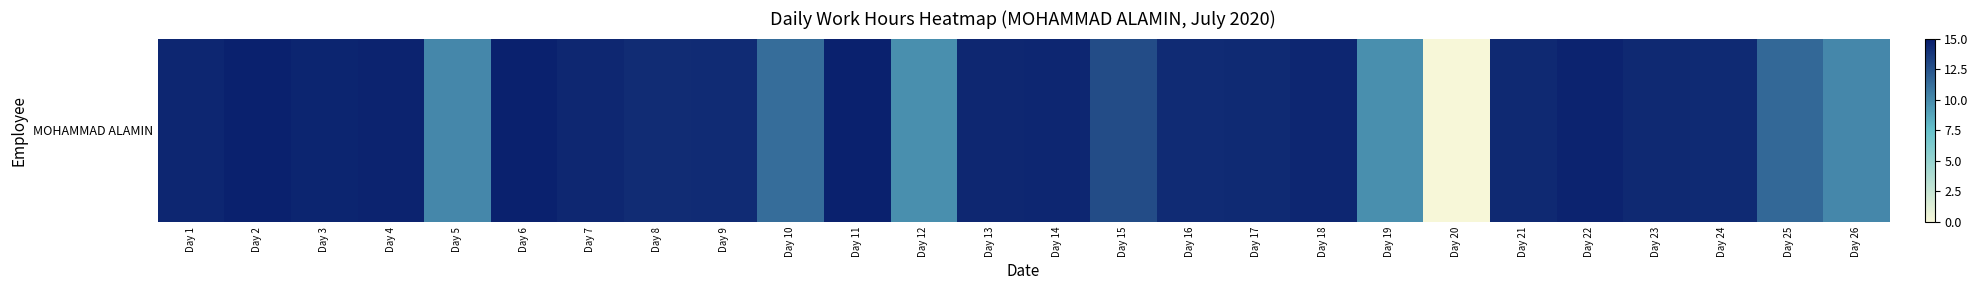

Where is the data nearest to the value 7?

Day 19